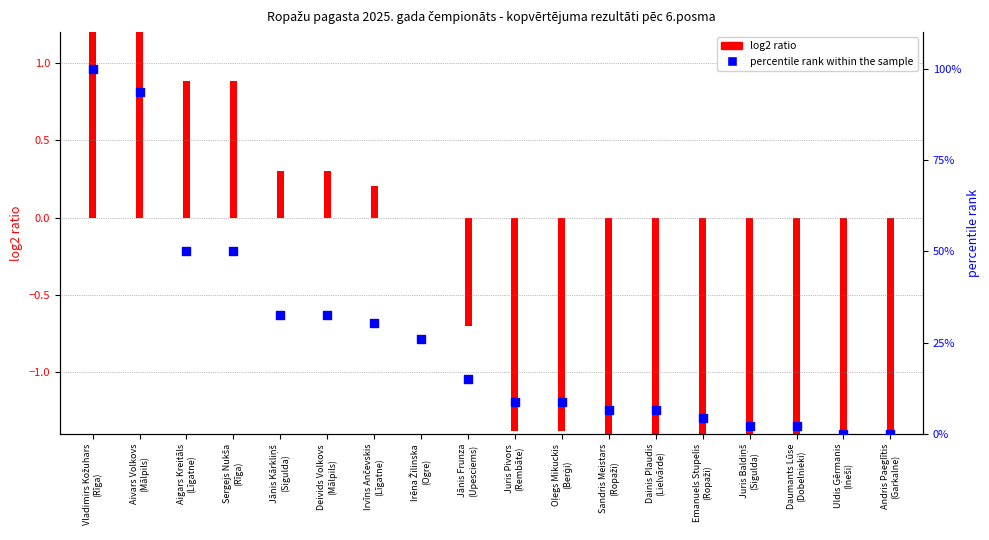

Approximately how many times larger is the value at Dainis Plaudis
(Lielvārde) compared to Aigars Kreitāls
(Līgatne)?

0.1